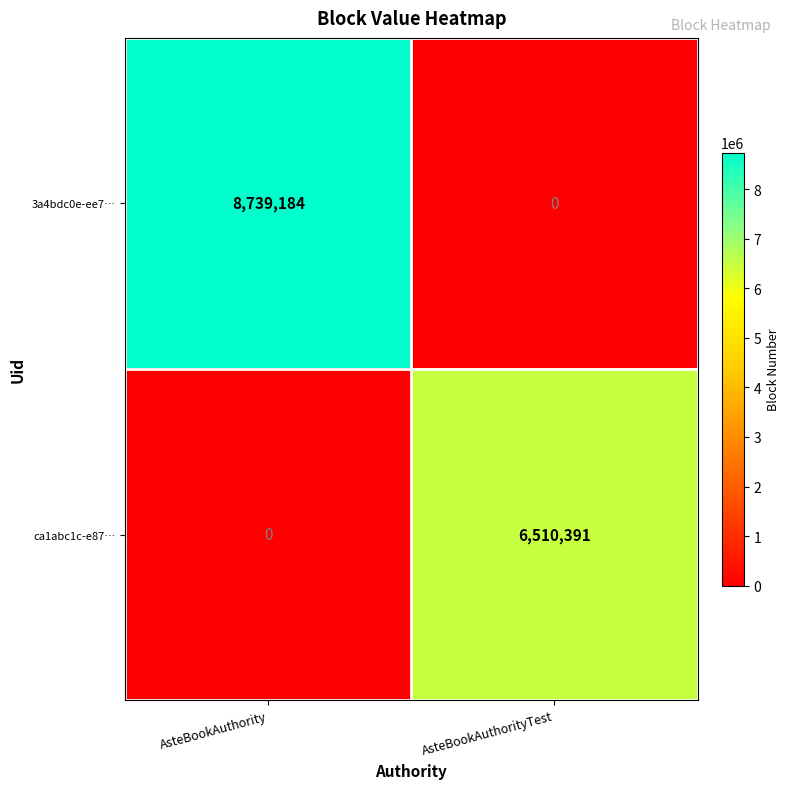

True or false: ca1abc1c-e87… has a value of 0 at AsteBookAuthority.

True